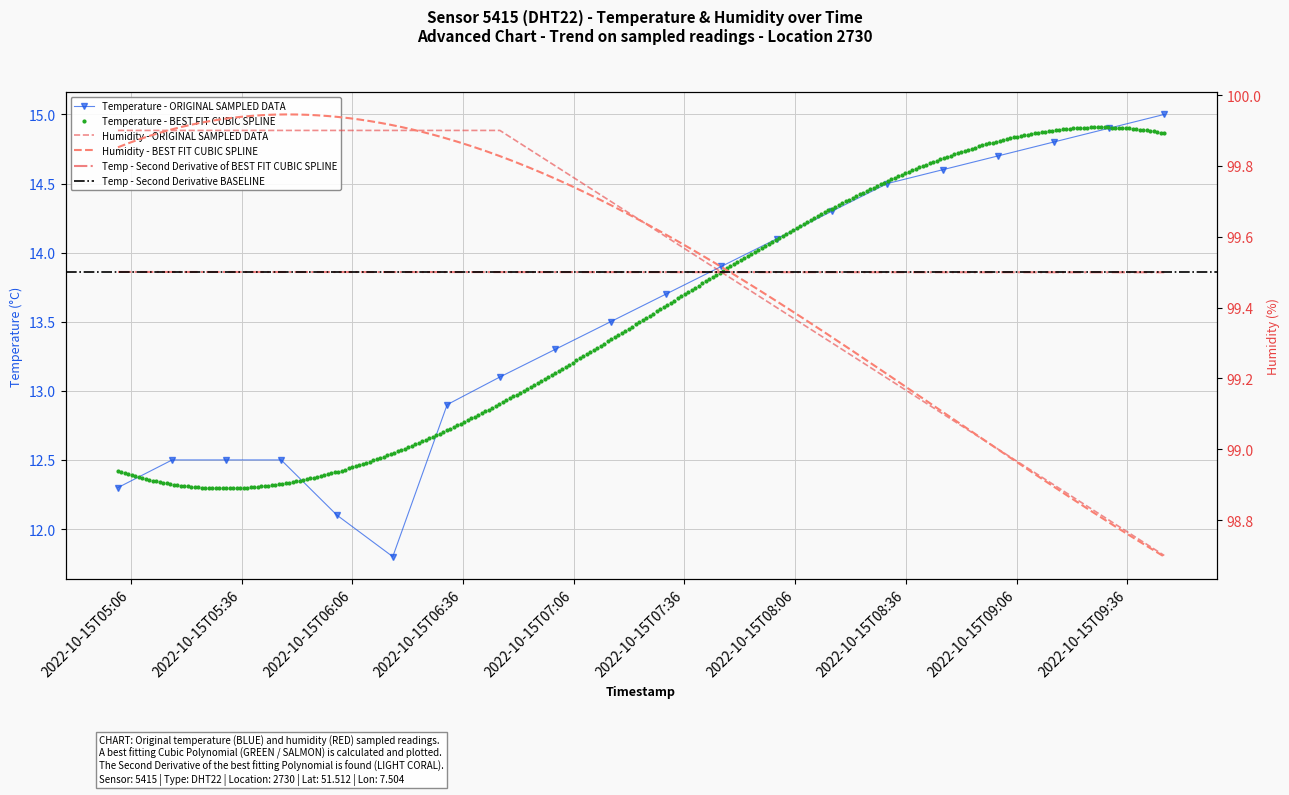

What is the difference between the second highest and second lowest values in the humidity series?

1.1